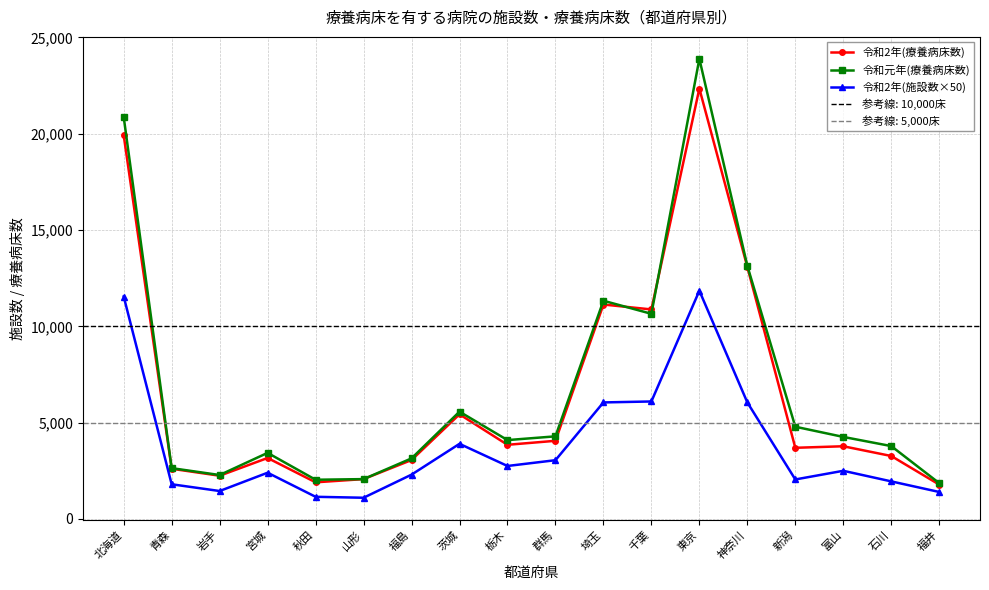

The value of 令和元年(療養病床数) at 青森 is 2638. True or false?

True